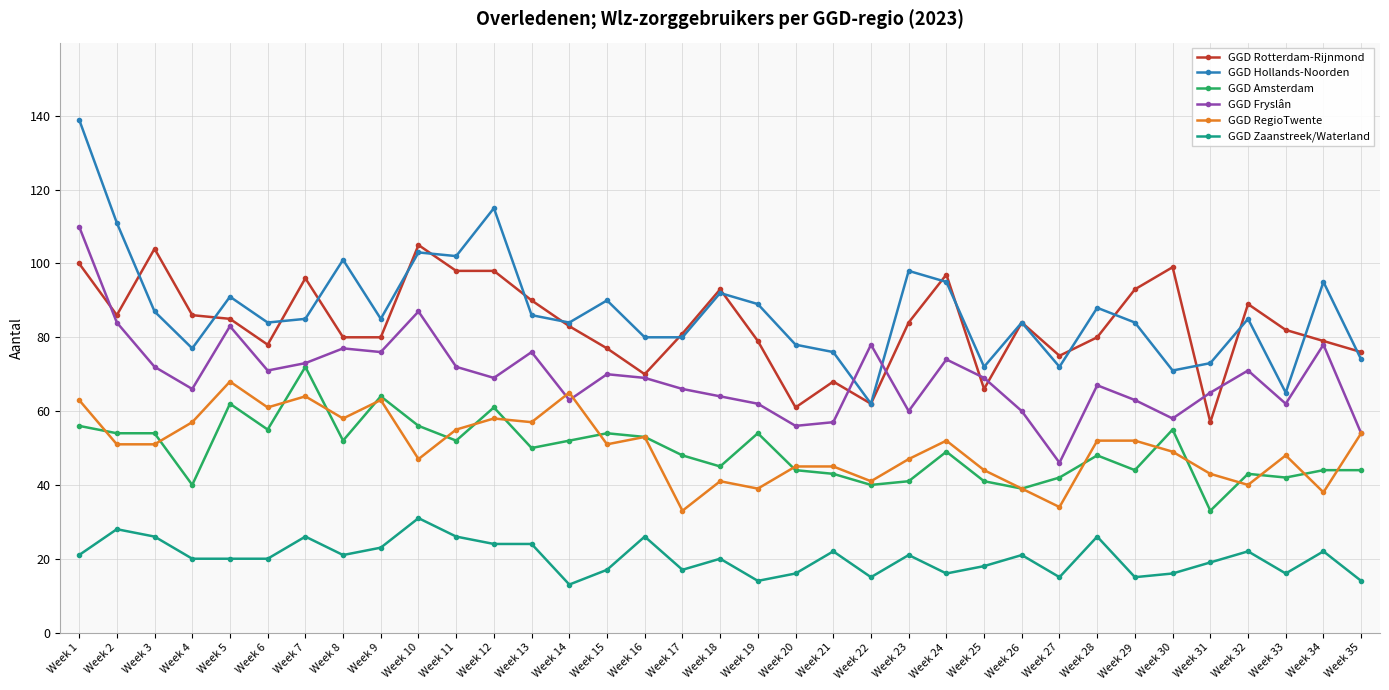

Which series has the widest spread of values?

GGD Hollands-Noorden